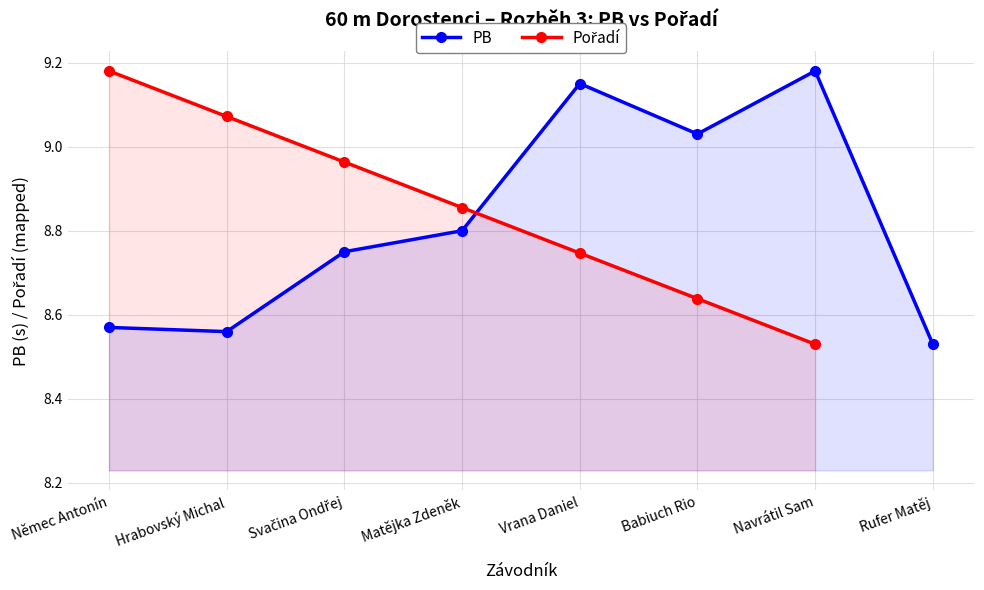

List the series in order of their peak value, lowest first.

PB, Pořadí